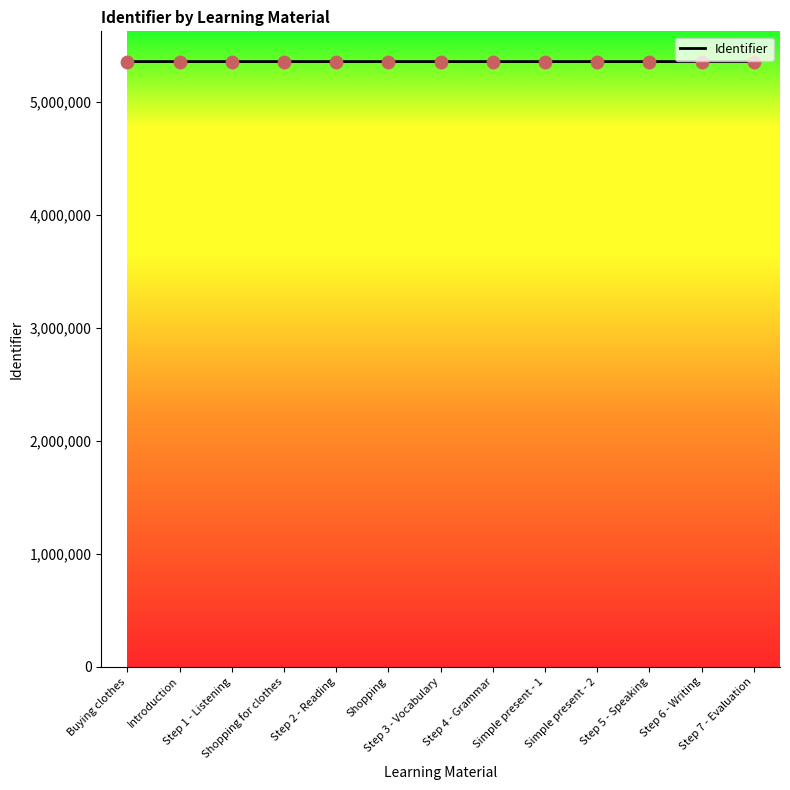

What is the change in value from Step 2 - Reading to Shopping?

+4